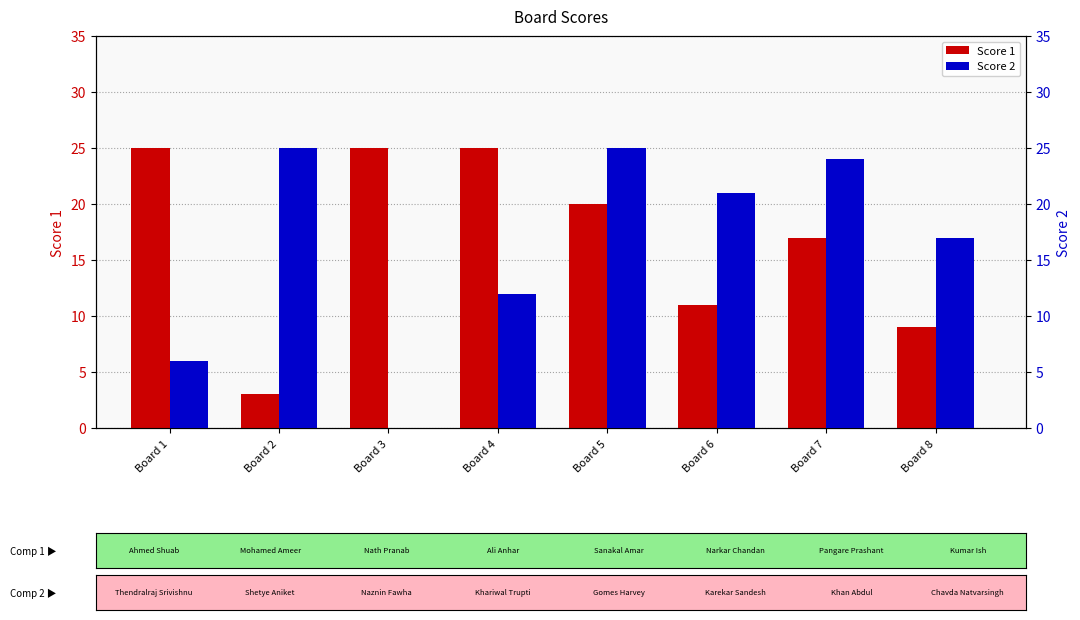

Count the number of categories in the chart.

8